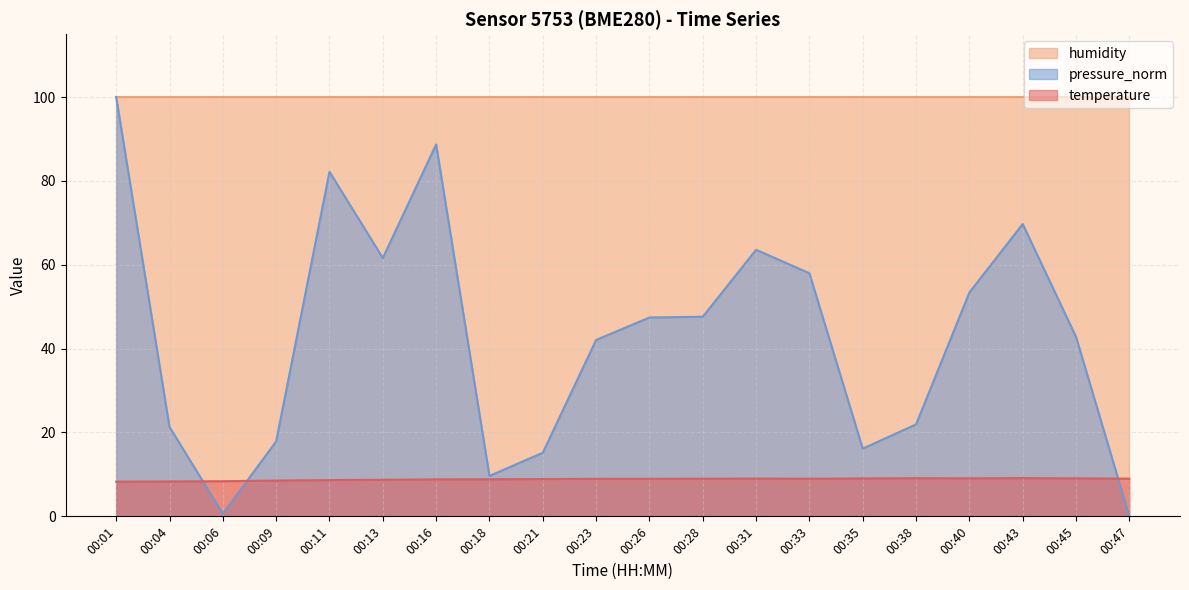

What is the average value of the pressure_norm series?

43.0